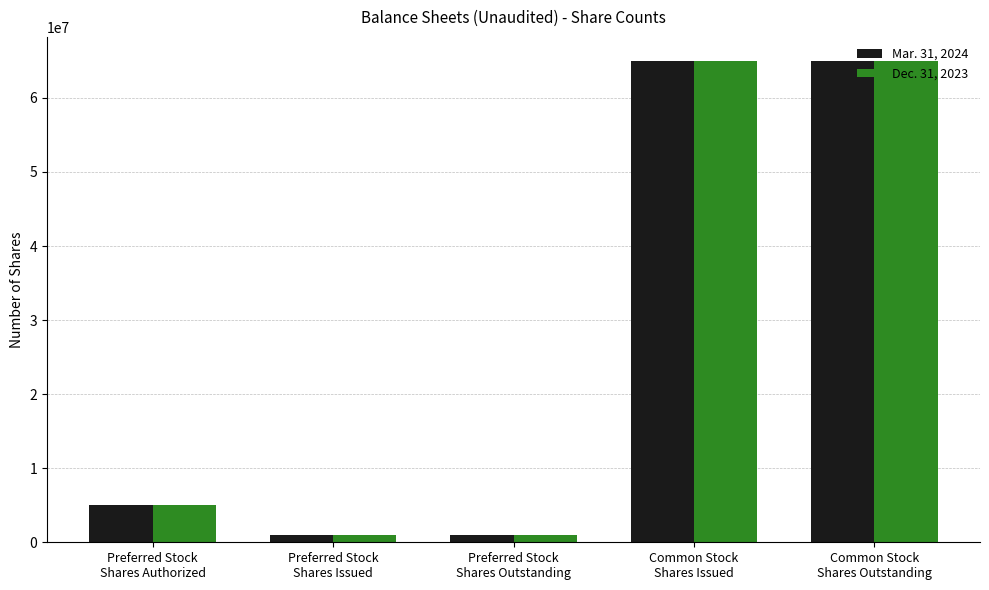

Does the chart contain any negative values?

No